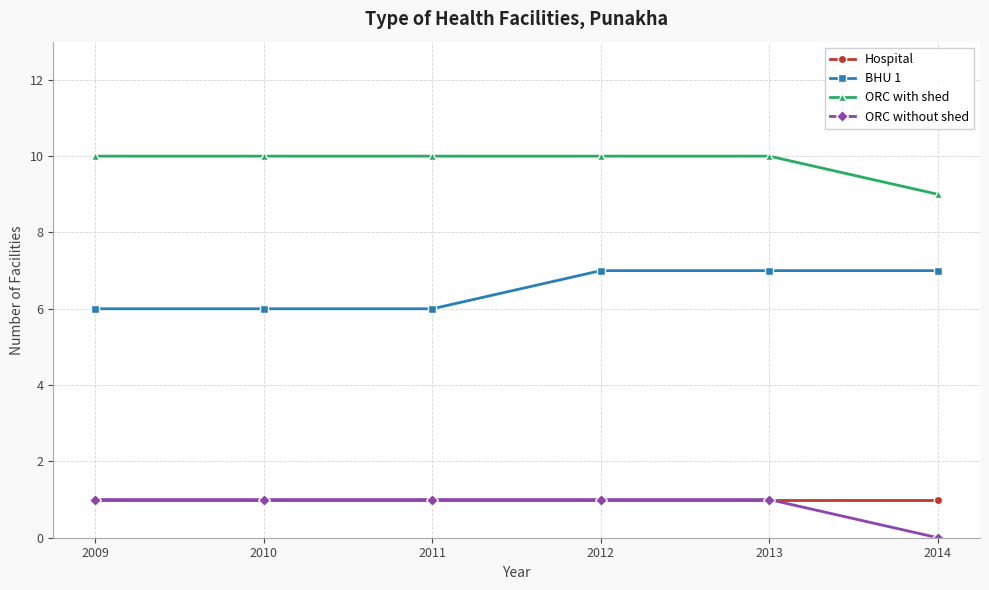

Which label corresponds to the smallest value in the chart?

2014